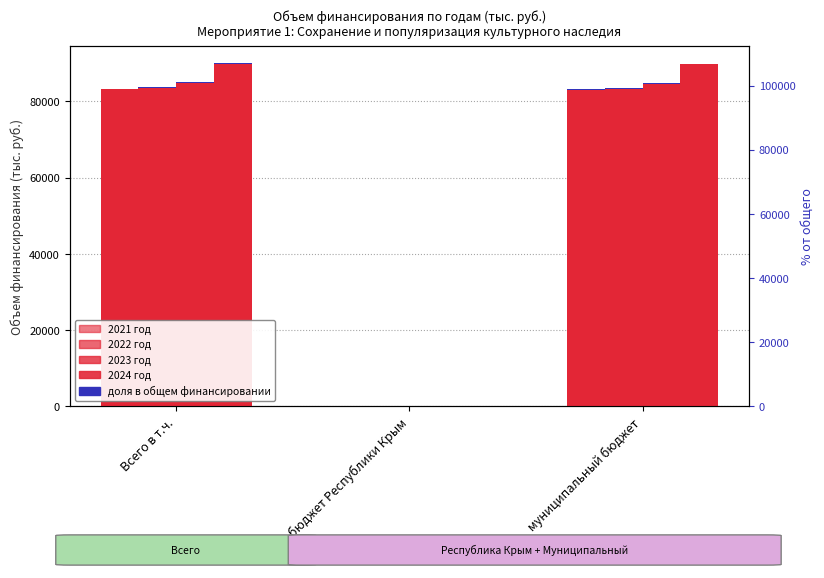

Rank the categories by 2021 год value from lowest to highest.

бюджет Республики Крым, муниципальный бюджет, Всего в т.ч.